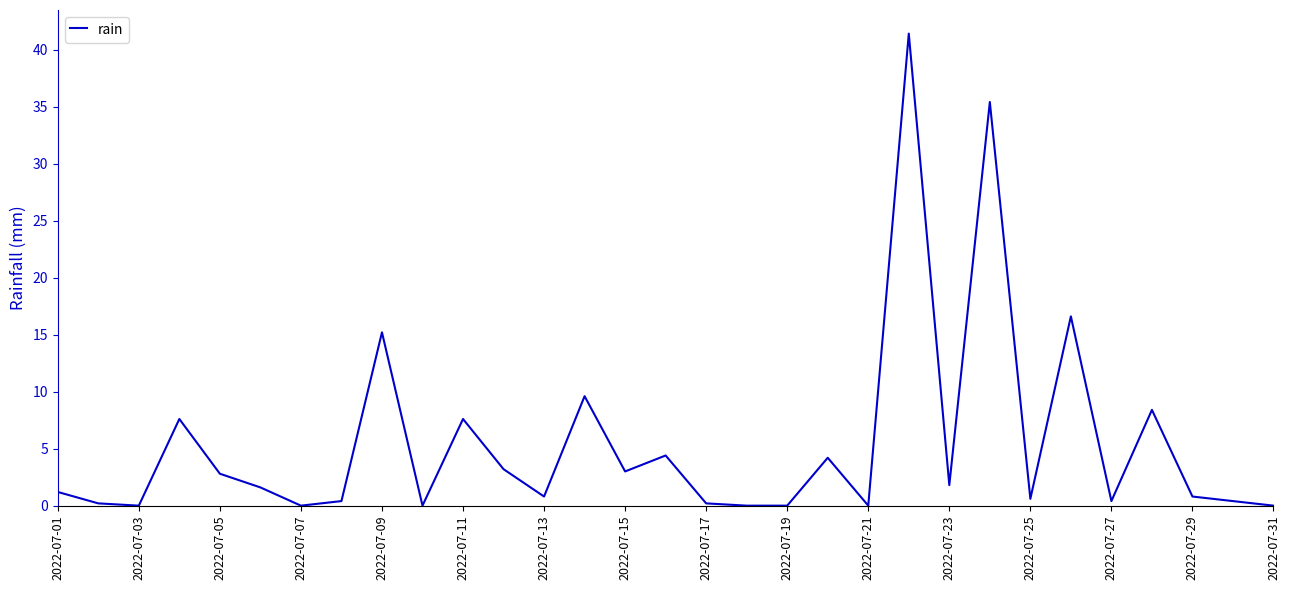

What is the maximum value shown in the chart?

41.4